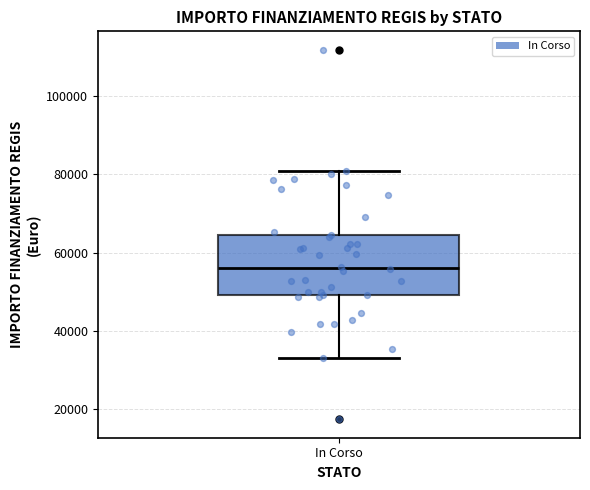

Where does the median line of the box for In Corso sit on the y-axis? The values are not printed on the chart, so give them approximately, as read against the axis.

56000